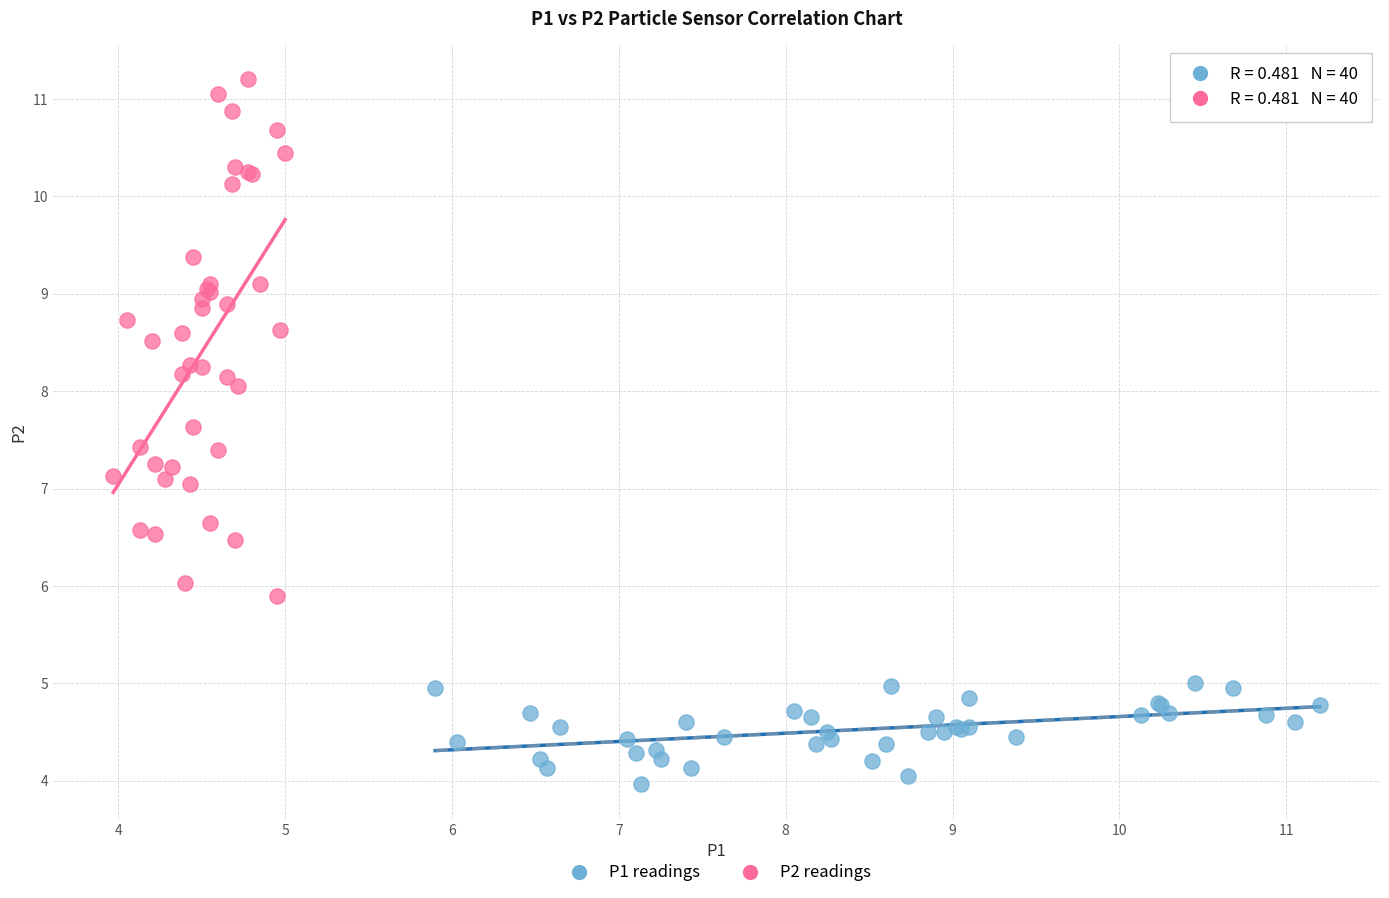

Which series contains the lowest Y value?

P1 readings